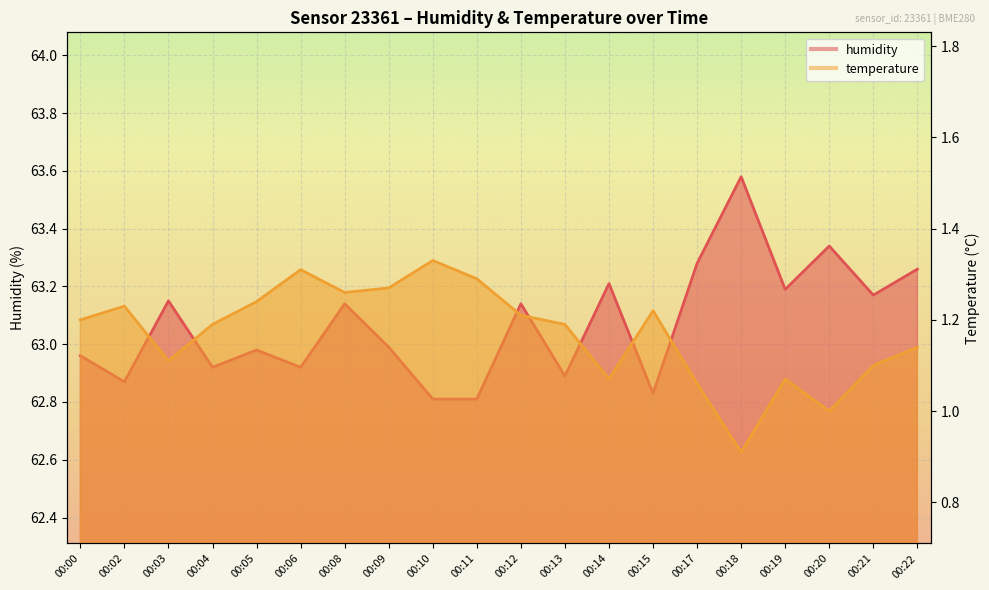

How many lines are shown in the chart?

2